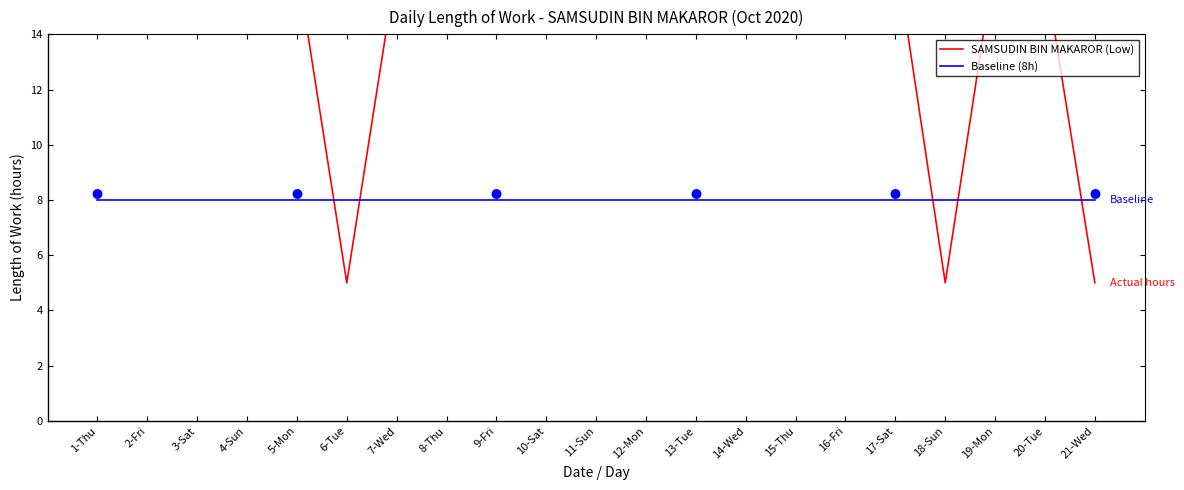

Is it true that Baseline (8h) equals 4.1 at 21-Wed?

False